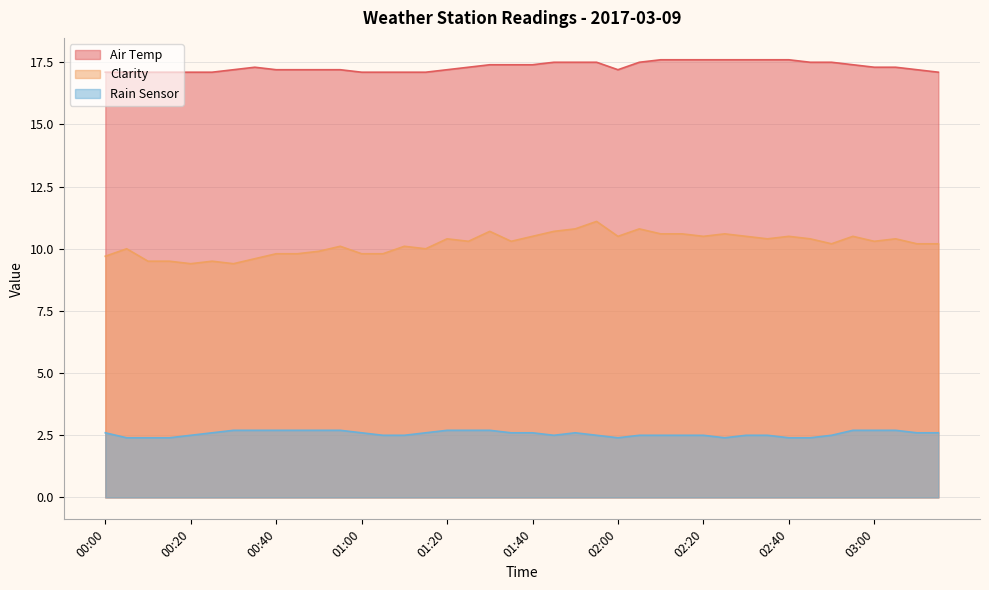

The Clarity series shows 18.4 at 01:45. True or false?

False